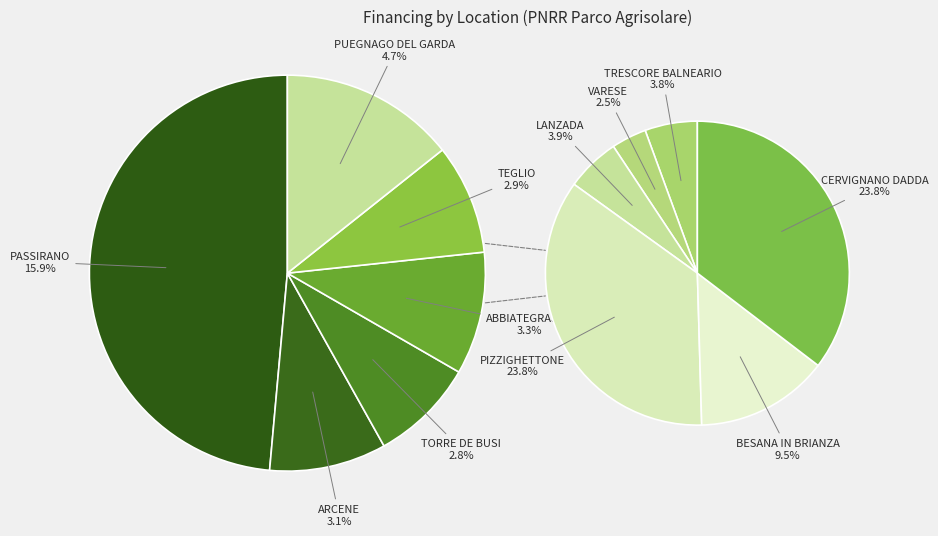

True or false: TORRE DE BUSI accounts for 3% of the total.

True